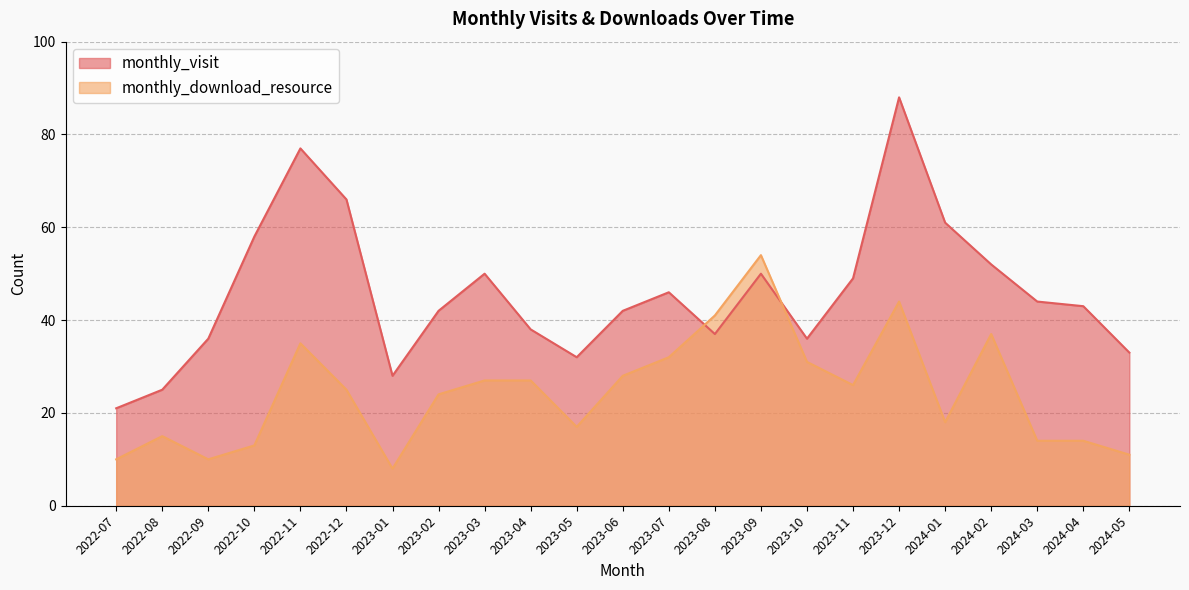

Where does the monthly_download_resource series first go above 25?

2022-11